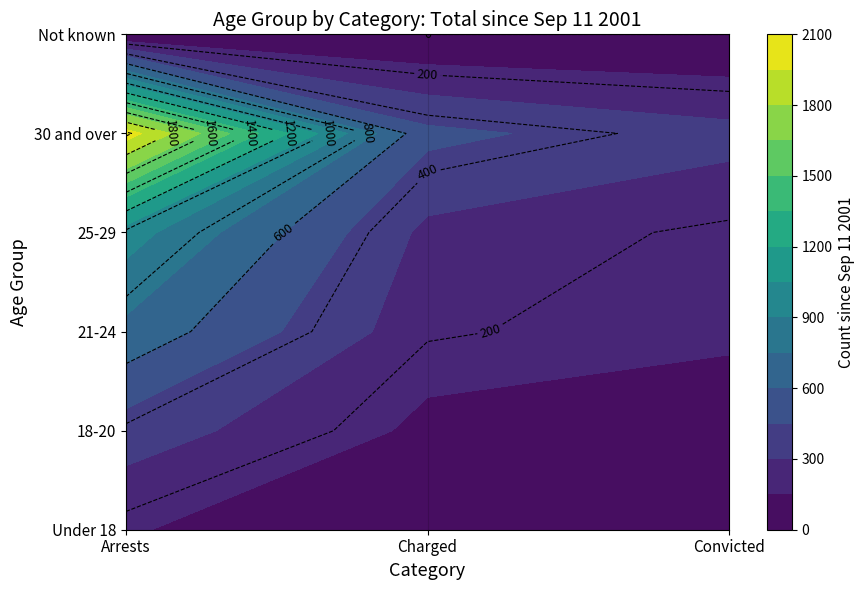

Which series has the largest total across all categories?

30 and over